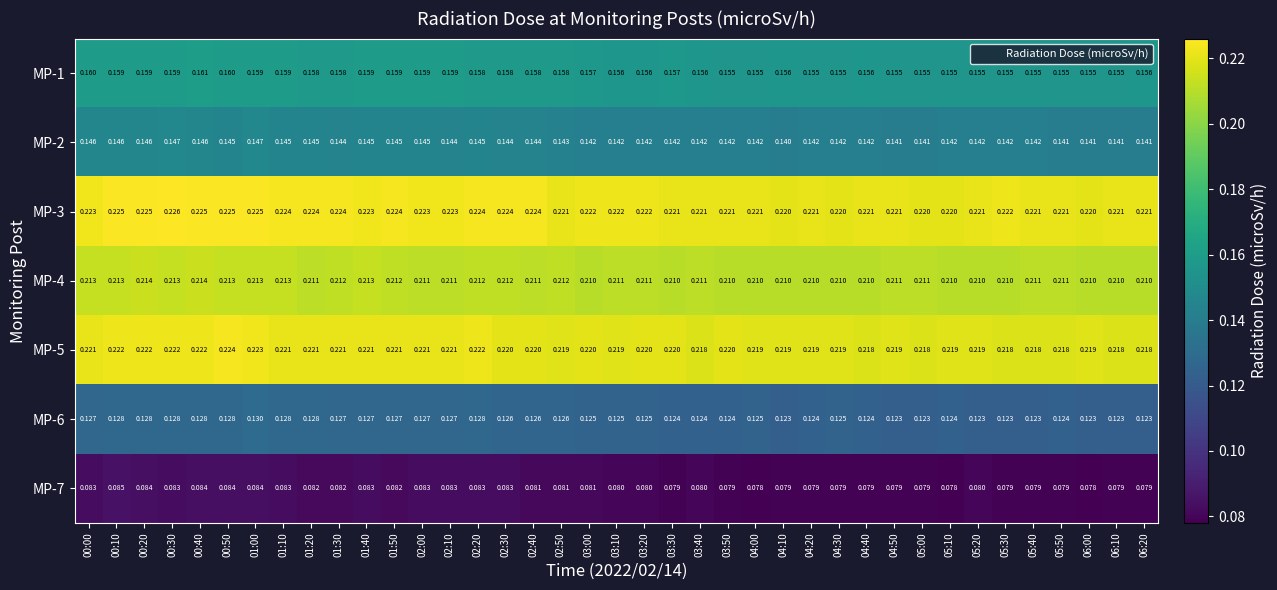

Is the value of MP-3 at 04:30 greater than the value of MP-5 at 04:30?

Yes